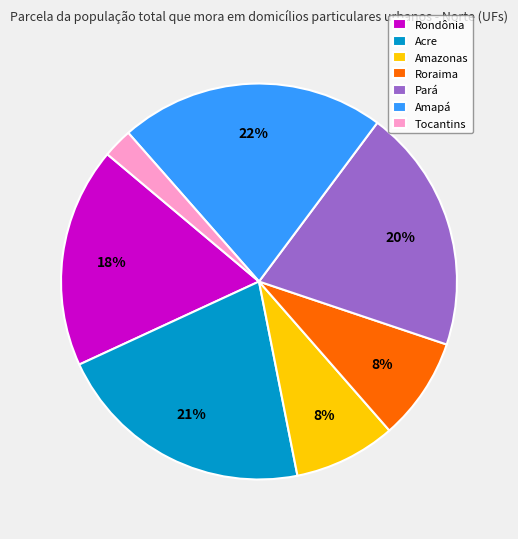

What percentage is the Acre slice, to the nearest percent?

21%